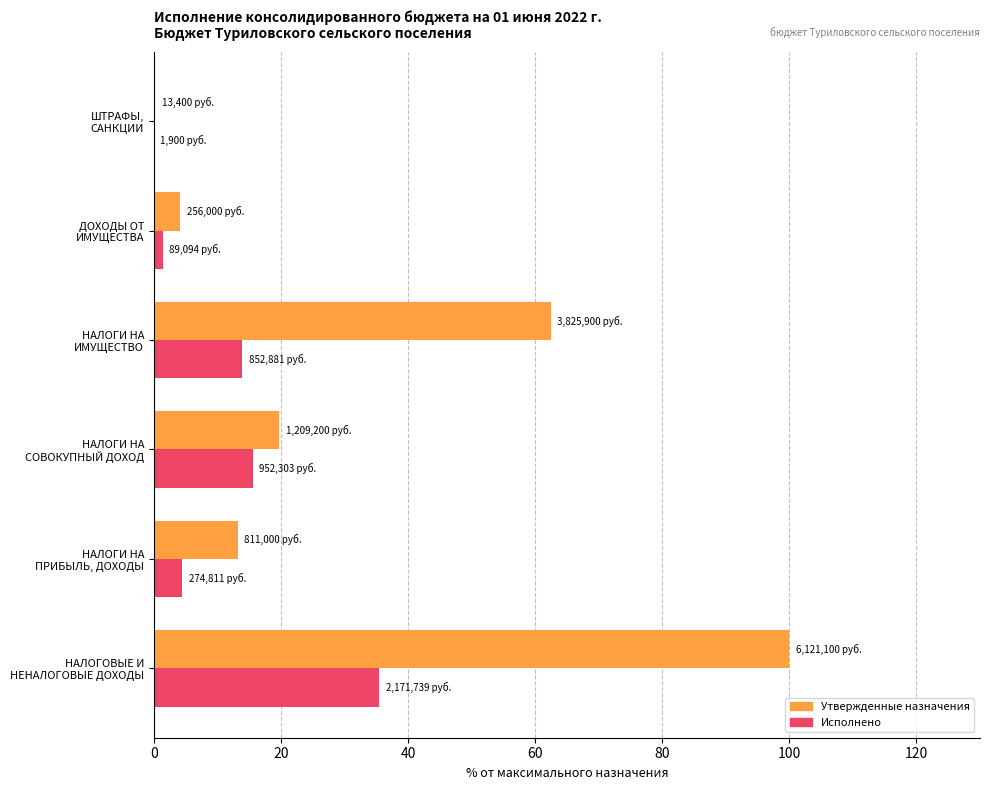

What is the maximum value shown in the chart?

100.0